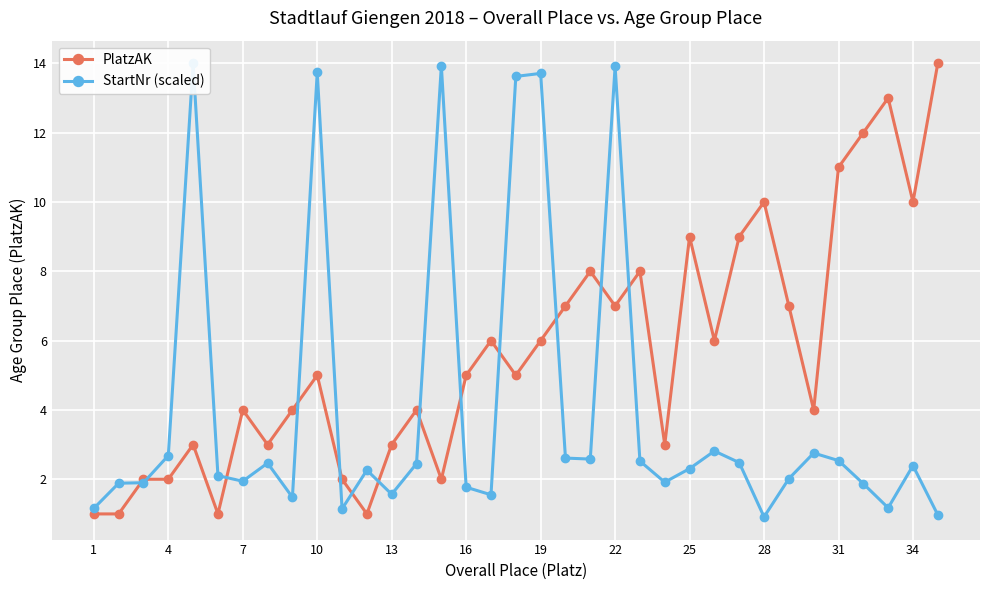

The value of PlatzAK at 1 is 2. True or false?

False